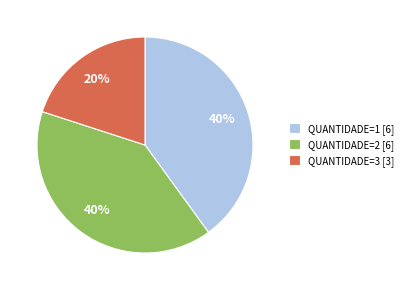

The QUANTIDADE=2 [6] slice represents 40% of the pie. True or false?

True